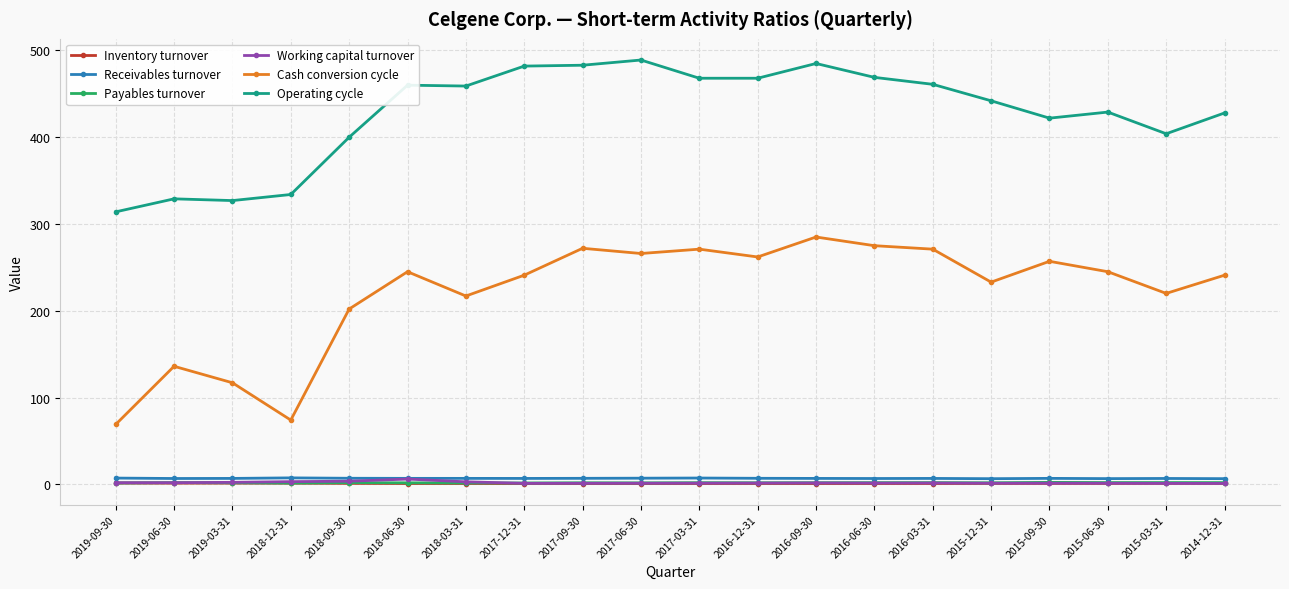

True or false: Cash conversion cycle has more than 1 interior local peaks.

True